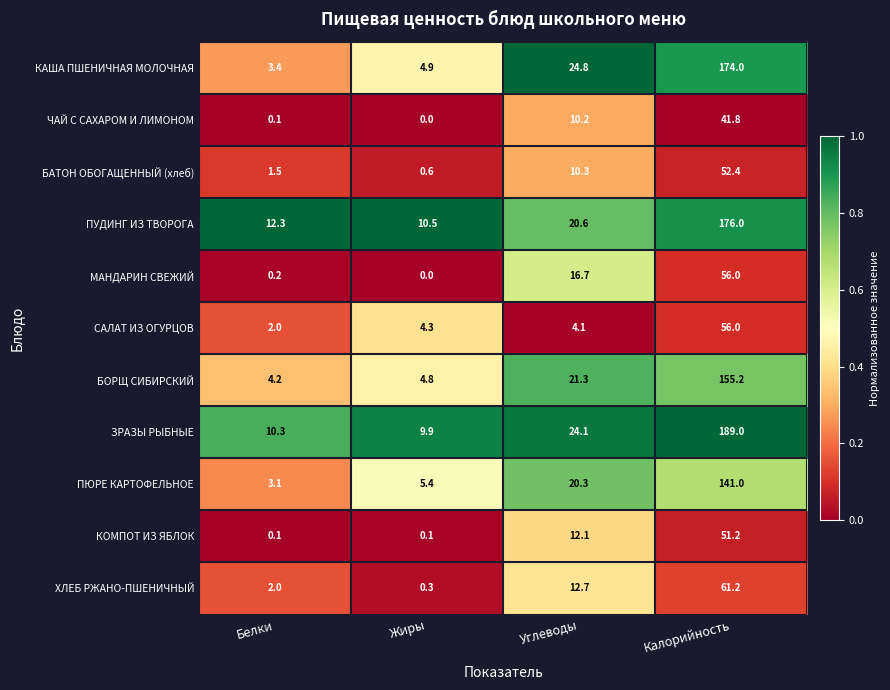

Is it true that БОРЩ СИБИРСКИЙ equals 2.2 at Белки?

False